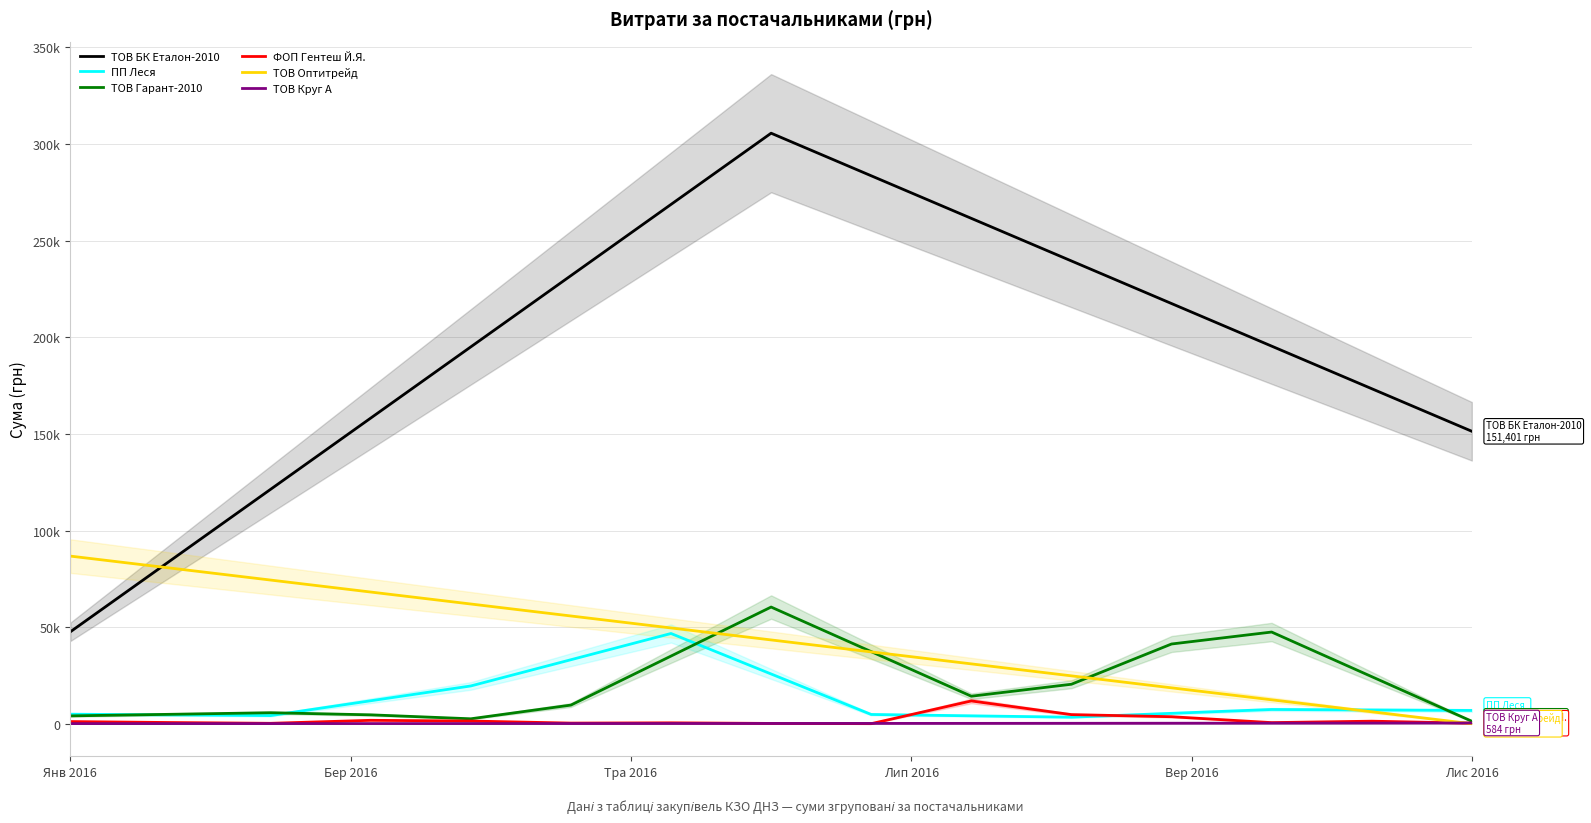

True or false: ТОВ Круг А and ПП Леся cross at least once.

False